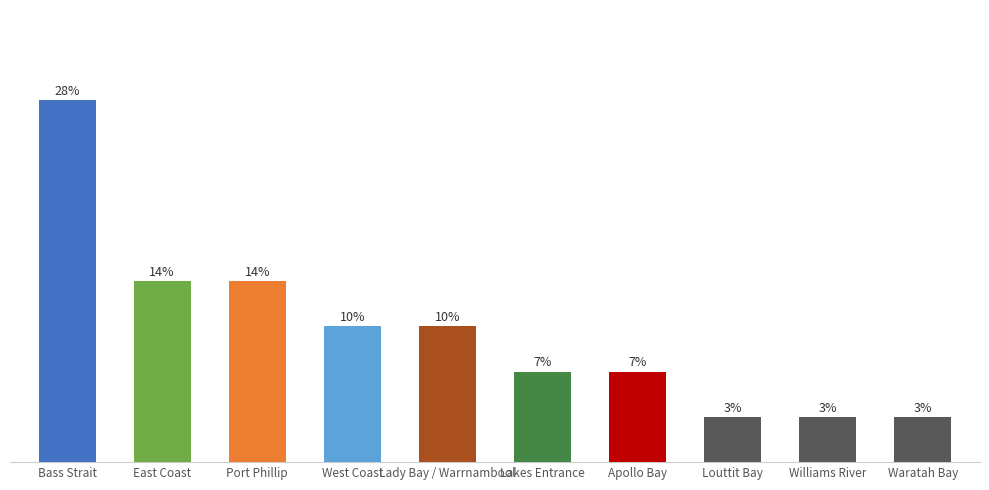

List the labels in order of value, smallest first.

Louttit Bay, Williams River, Waratah Bay, Lakes Entrance, Apollo Bay, West Coast, Lady Bay / Warrnambool, East Coast, Port Phillip, Bass Strait